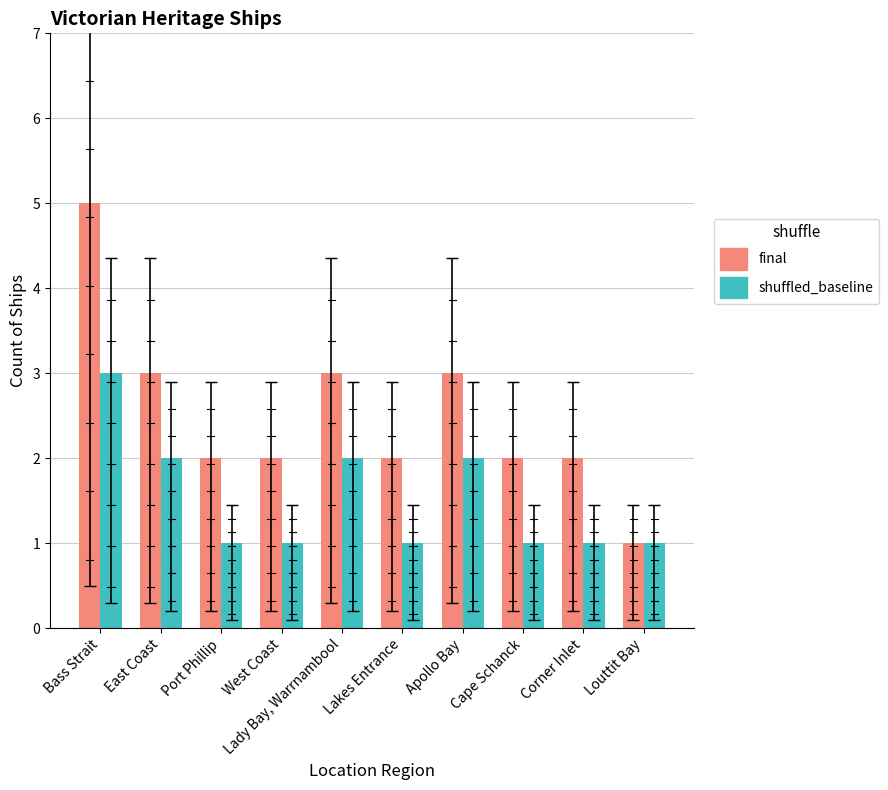

What is the difference between the final values at West Coast and Apollo Bay?

1